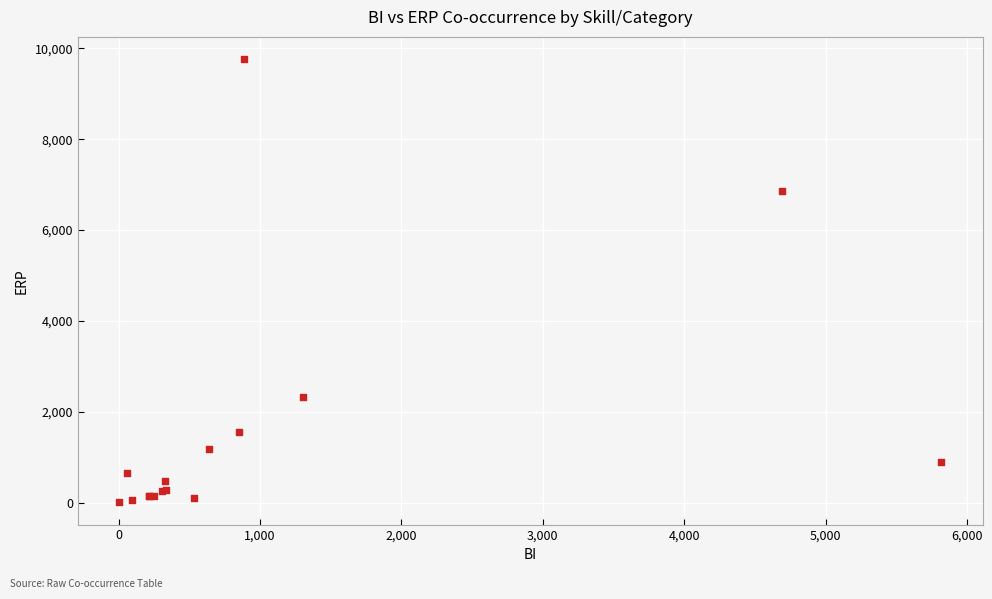

What Y value in the scatter plot is closest to 4885?

6861